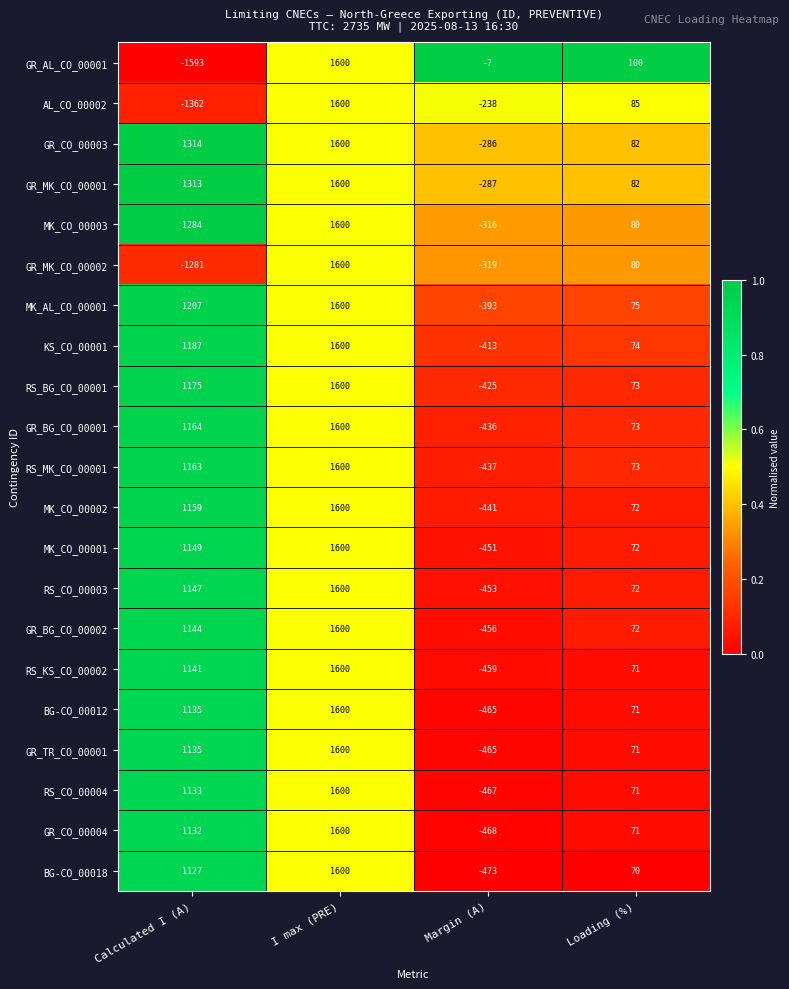

What is the sum of all GR_BG_CO_00002 values?

2360